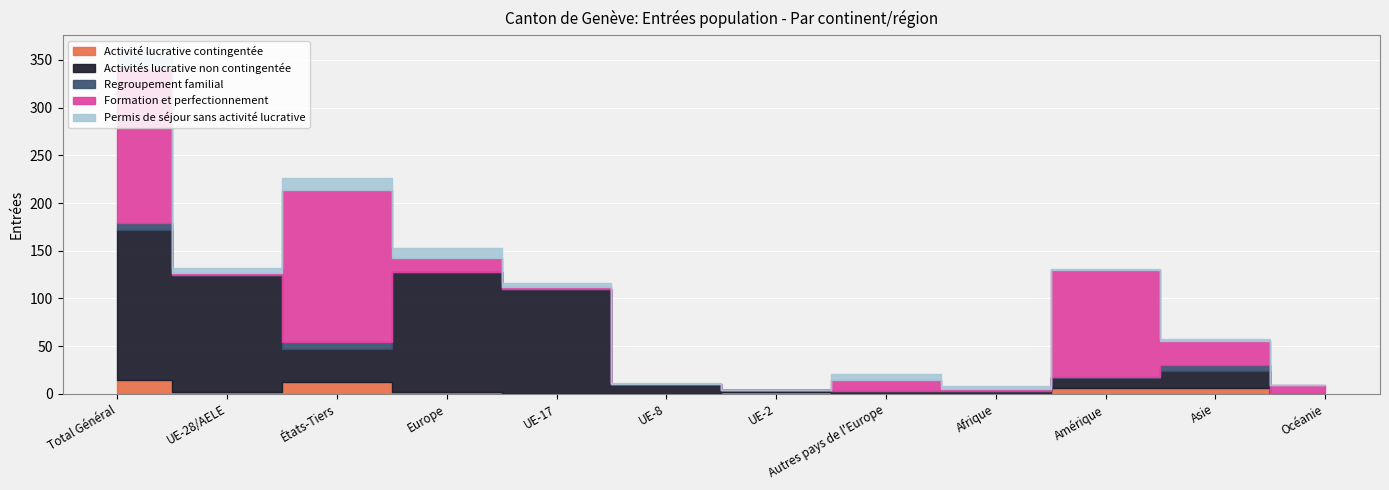

Rank the series at Europe from lowest to highest value.

Regroupement familial, Activité lucrative contingentée, Permis de séjour sans activité lucrative, Formation et perfectionnement, Activités lucrative non contingentée